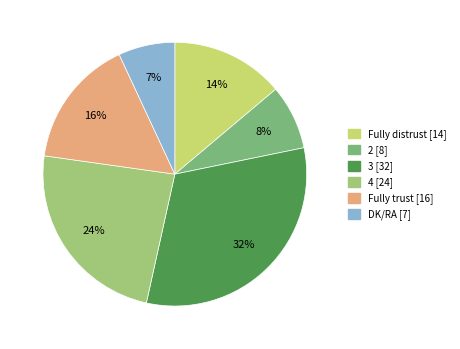

To the nearest percent, what is the difference between the 2 and 3 slice percentages?

24%